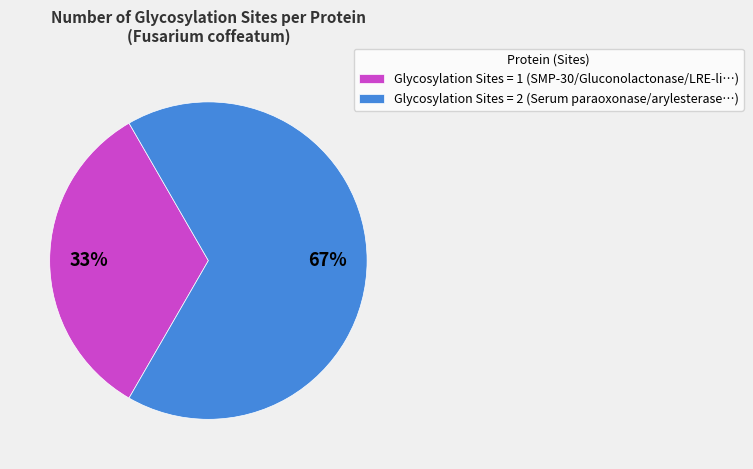

How many slices are in this pie chart?

2